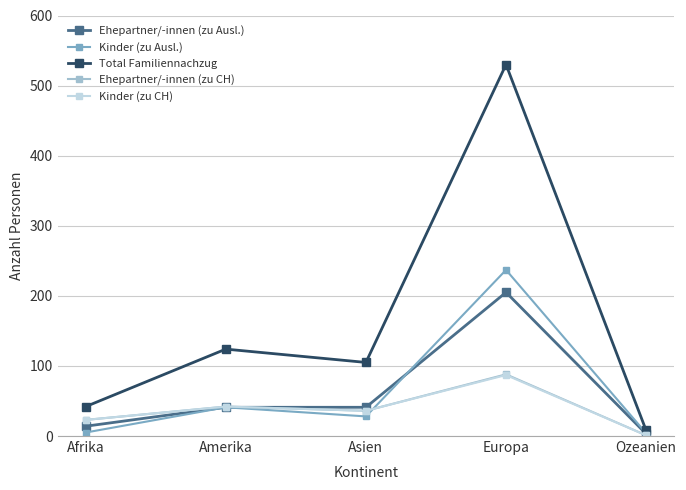

What is the total value across all series at Amerika?

290